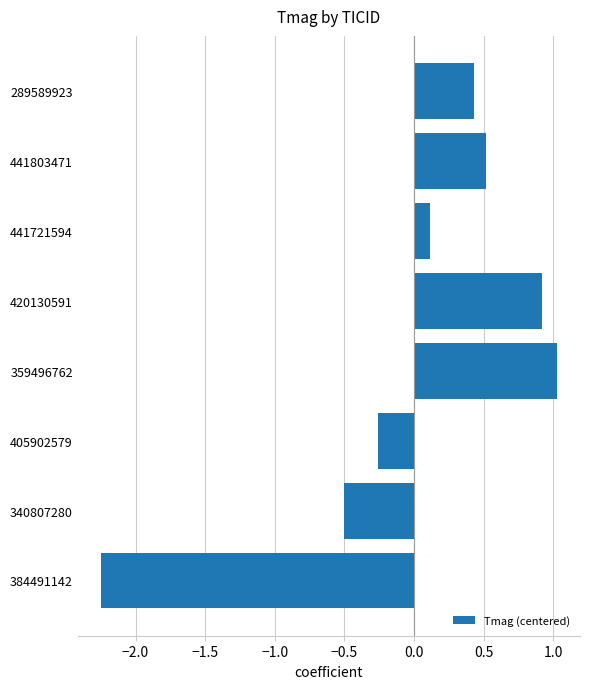

What is the sum of the values at 420130591 and 405902579?

0.7